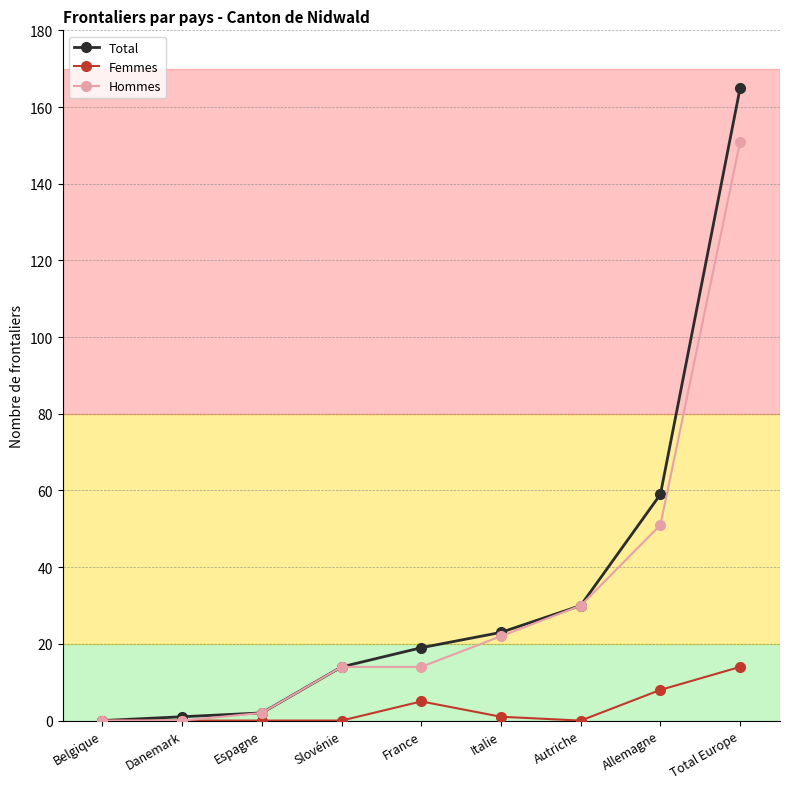

The Hommes series shows 0 at Danemark. True or false?

True